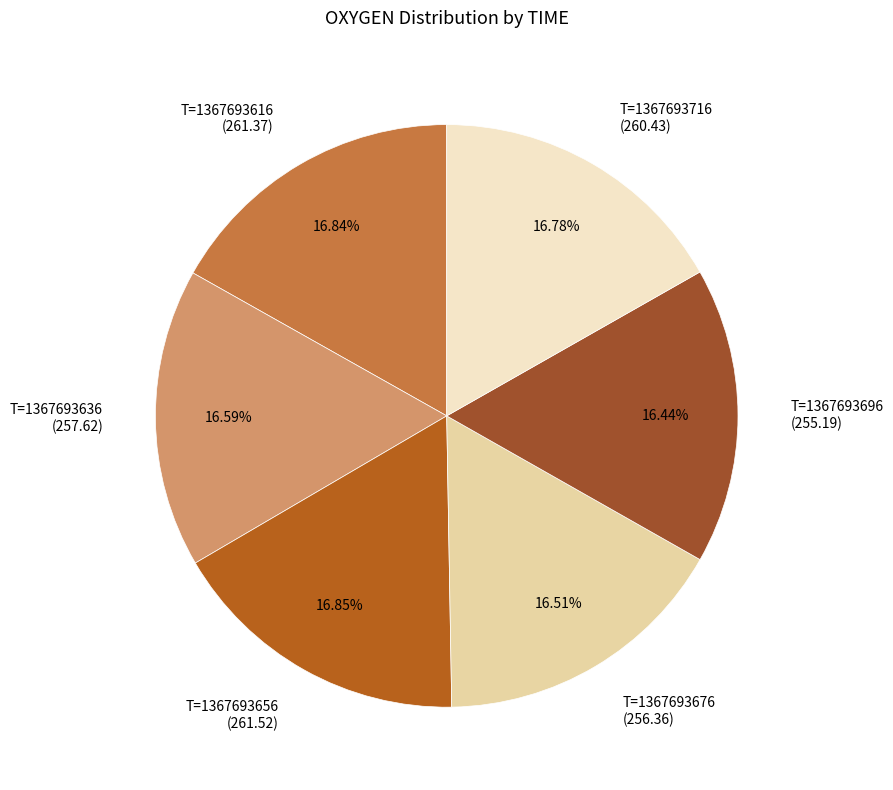

How many slices are in this pie chart?

6